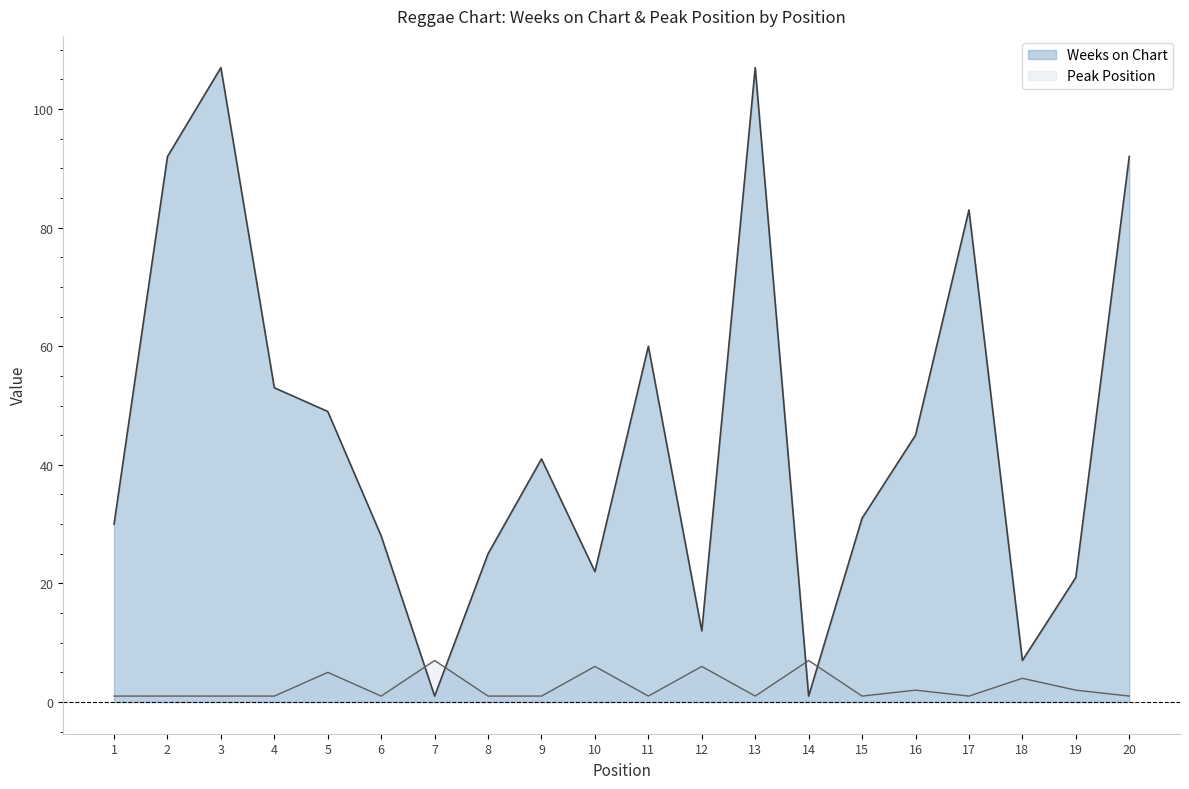

What is the minimum value for Peak Position?

1